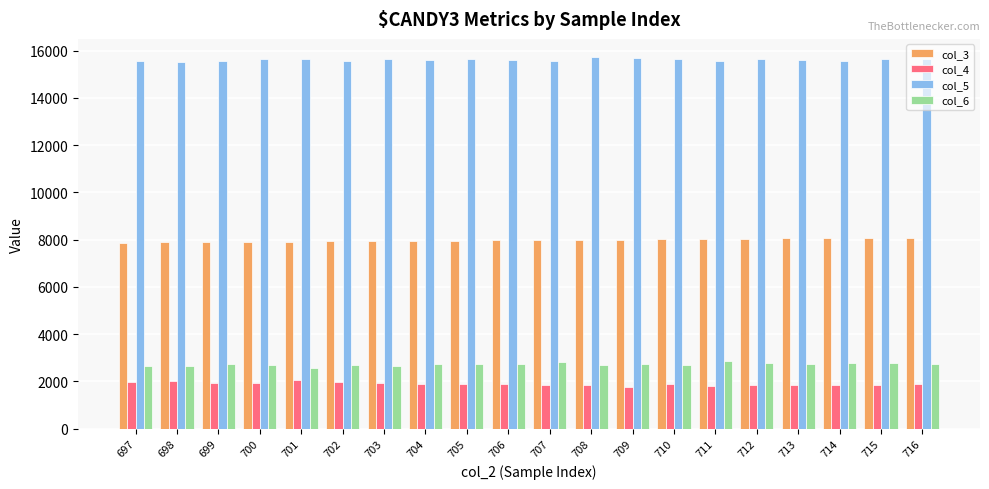

What is the maximum value shown in the chart?

15714